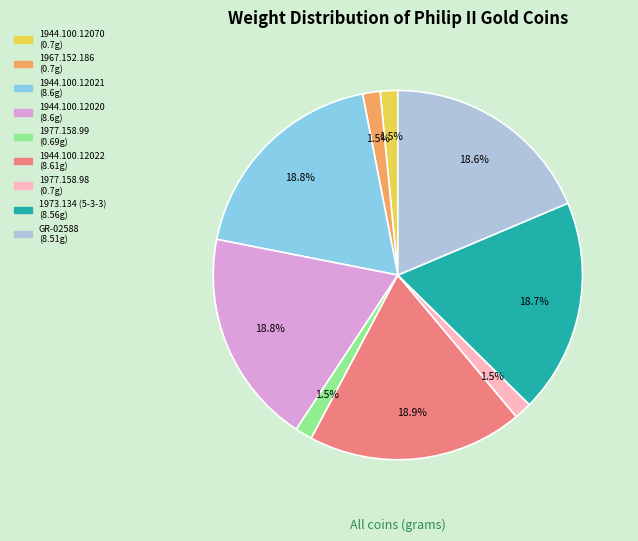

What percentage do 1944.100.12021 and 1977.158.99 together represent?

20.3%